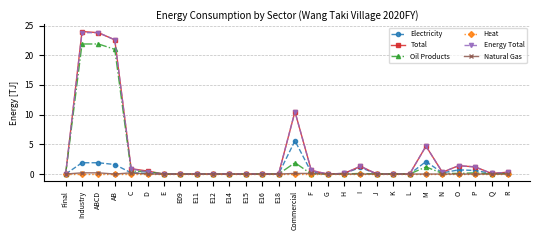

The value of Electricity at Commercial is 3.1. True or false?

False